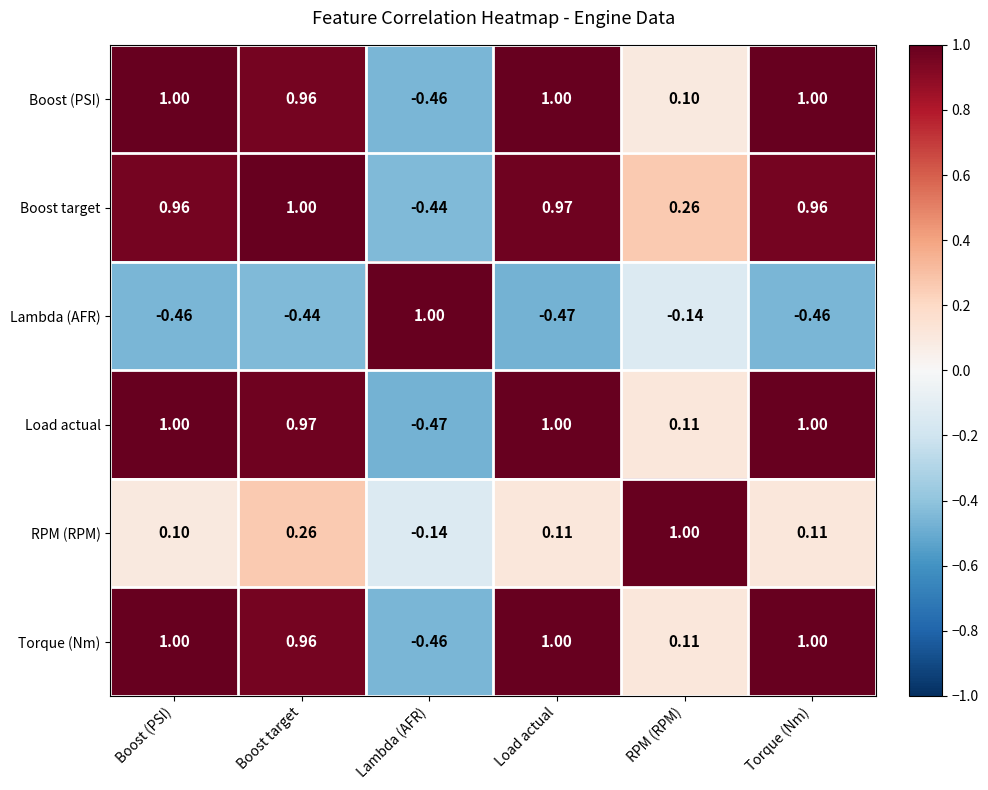

At how many categories does at least one series exceed 0?

6